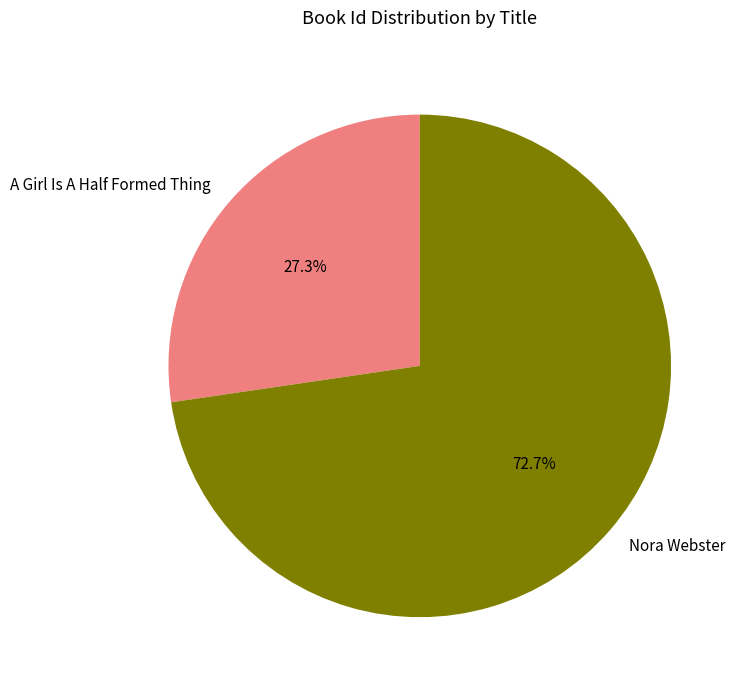

To the nearest percent, what is the combined percentage of A Girl Is A Half Formed Thing and Nora Webster?

100%